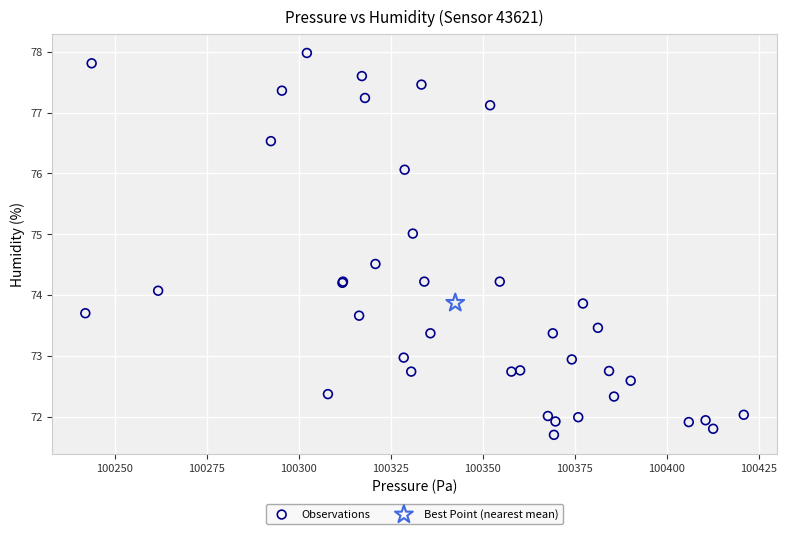

What are all the series names shown in the legend?

Observations, Best Point (nearest mean)